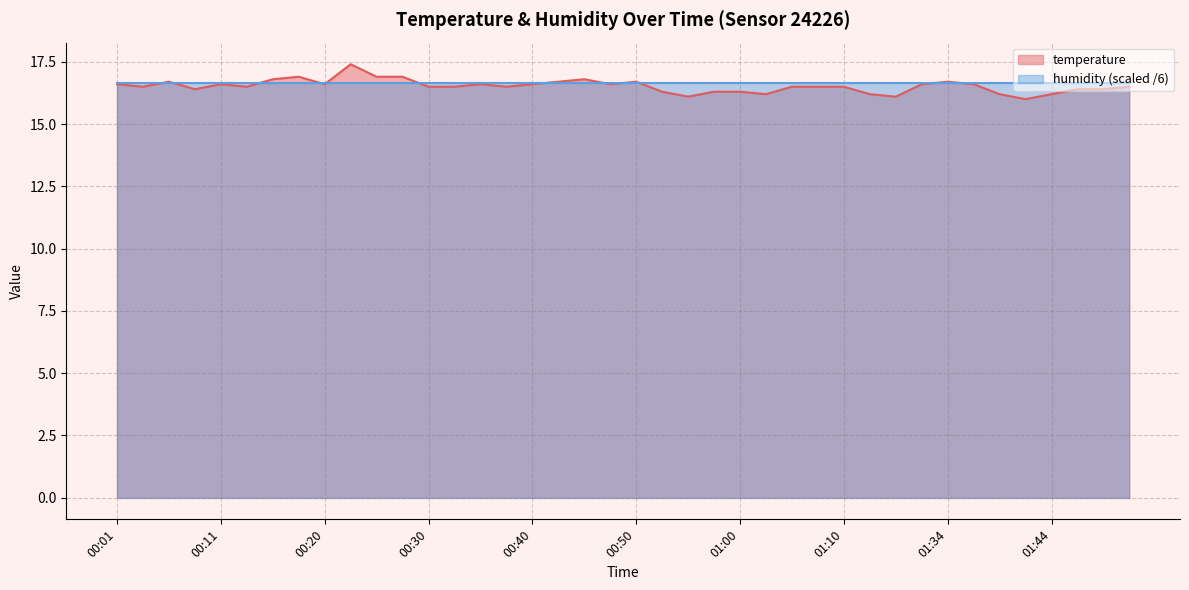

List the labels in order of value, smallest first.

01:41, 00:55, 01:24, 01:02, 01:15, 01:39, 01:44, 00:52, 00:57, 01:00, 00:08, 01:47, 01:52, 00:03, 00:13, 00:30, 00:33, 00:38, 01:05, 01:07, 01:10, 01:55, 00:01, 00:11, 00:20, 00:35, 00:40, 00:48, 01:31, 01:36, 00:06, 00:43, 00:50, 01:34, 00:16, 00:45, 00:18, 00:25, 00:28, 00:23